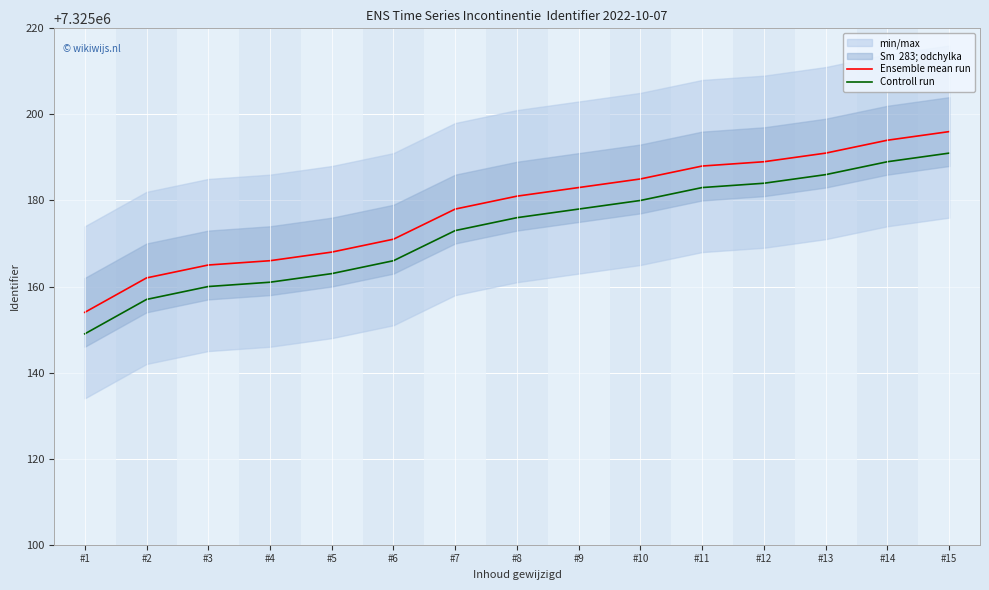

What is the value of the Controll run point at the 7th from the left?

7325173